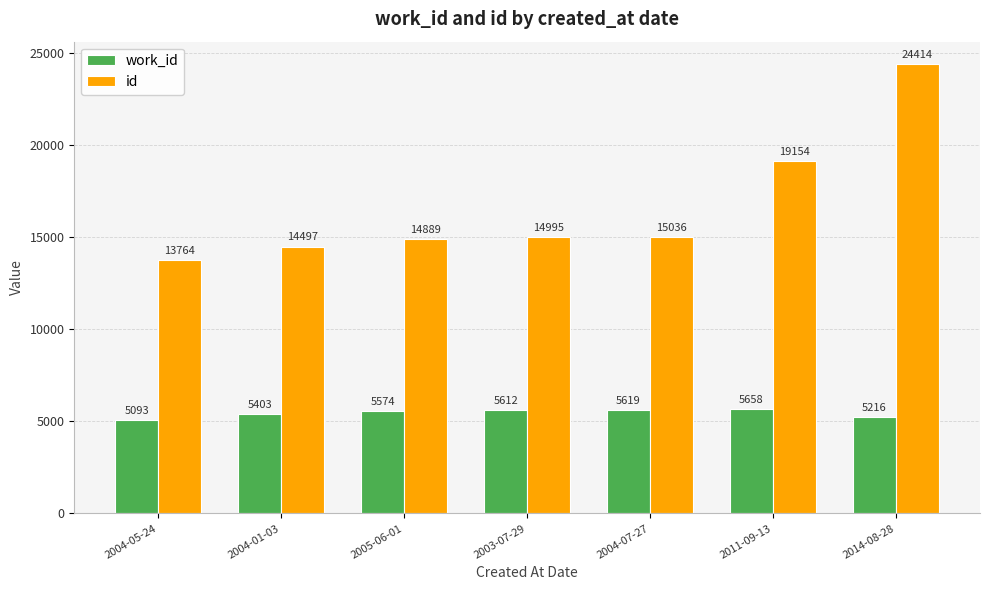

What position from the left is 2004-05-24?

1